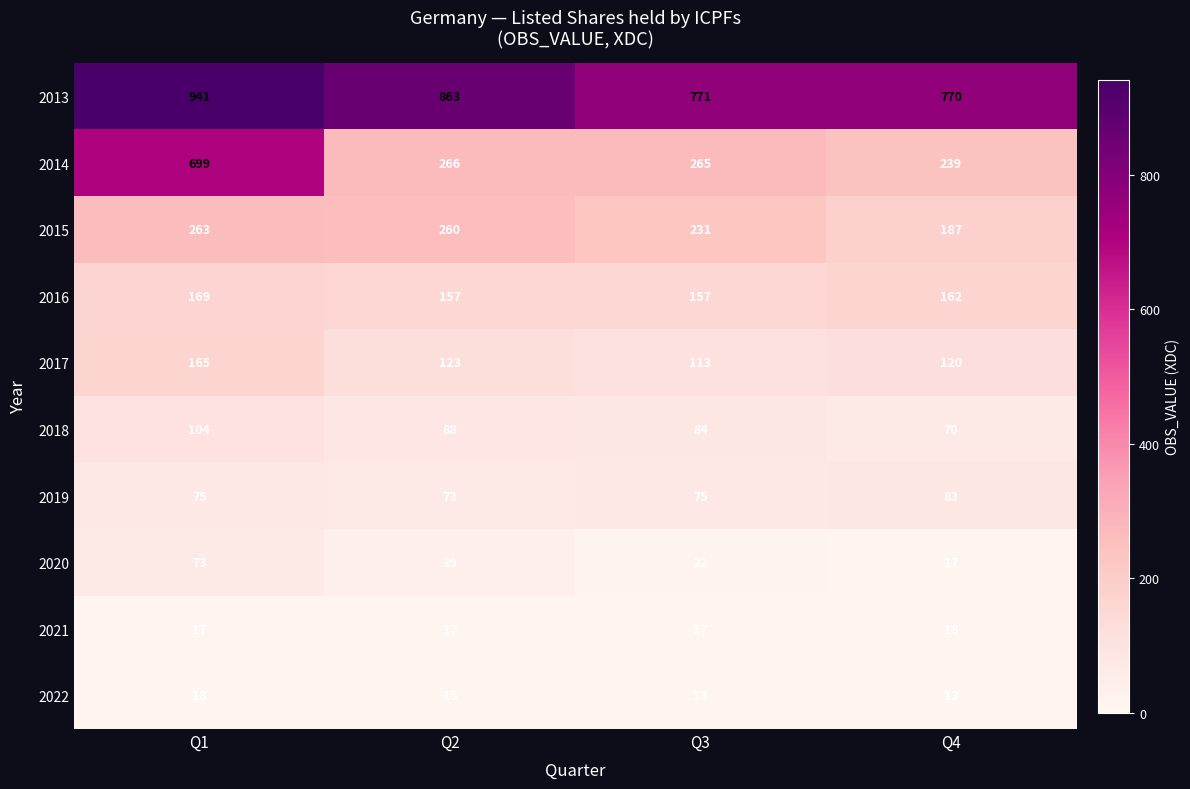

The 2022 series shows 21 at Q3. True or false?

False